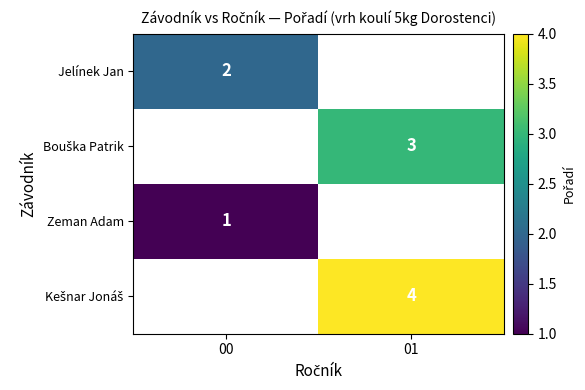

Is it true that Zeman Adam equals 0 at 00?

False